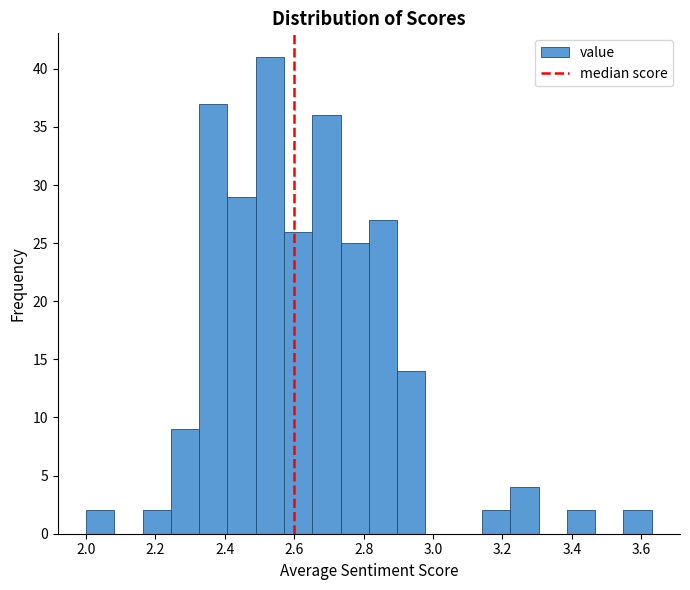

Over which range of the x-axis is the bar tallest?

2.48 to 2.58